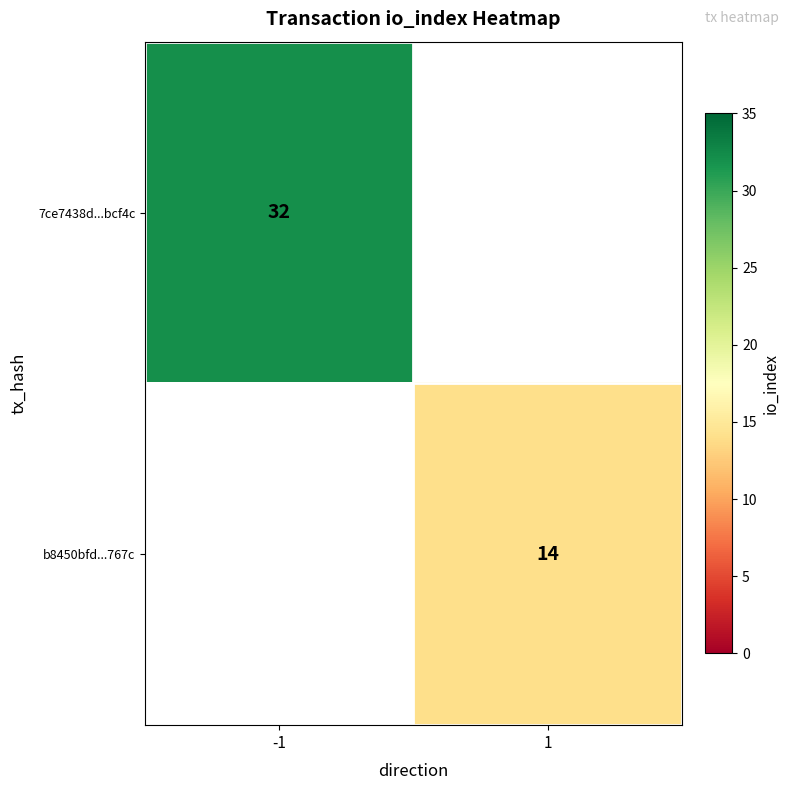

At how many categories does at least one series exceed 31?

1